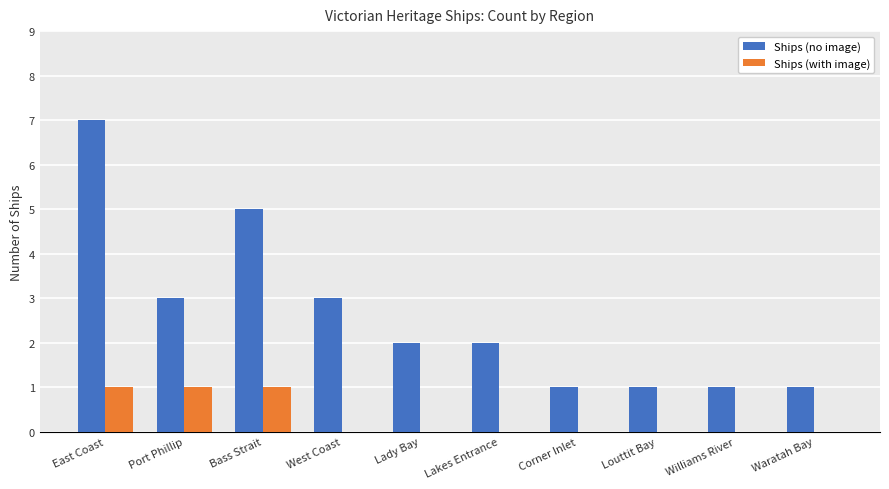

Is the value of Ships (with image) at Waratah Bay greater than the value of Ships (no image) at Corner Inlet?

No